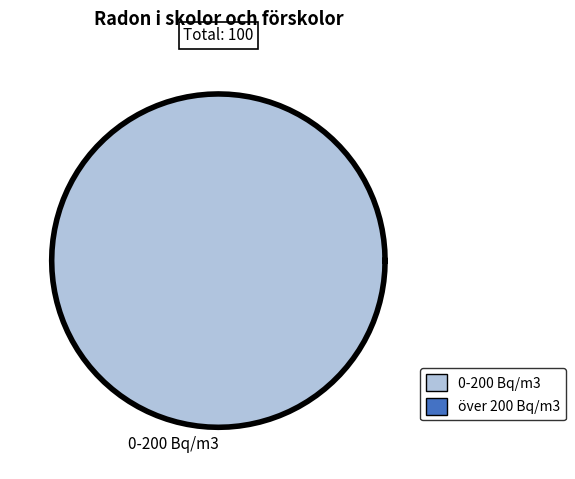

Combined, do 0-200 Bq/m3 and över 200 Bq/m3 account for over 50%?

Yes